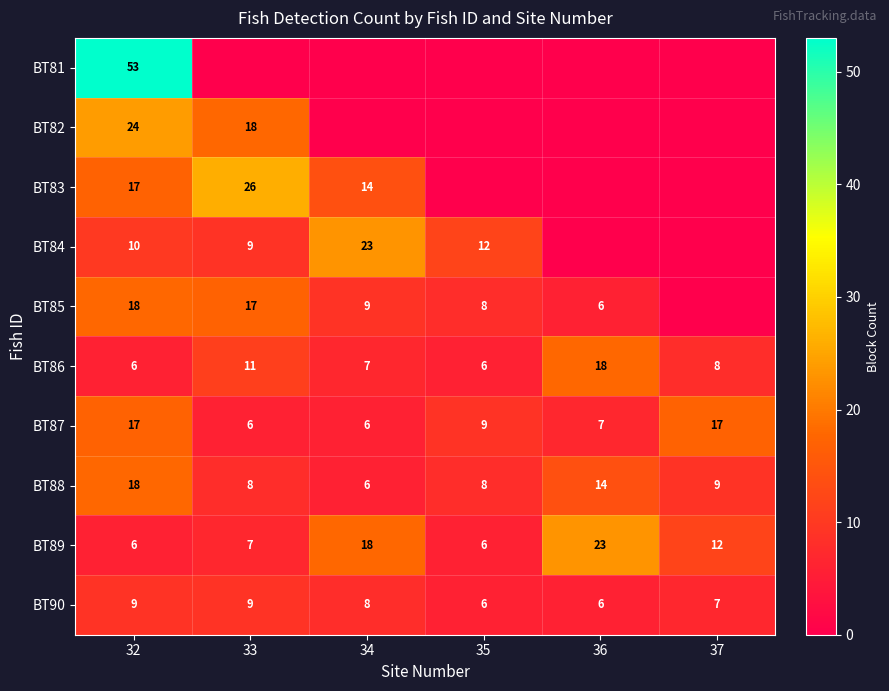

What is the highest value of the BT83 series?

26